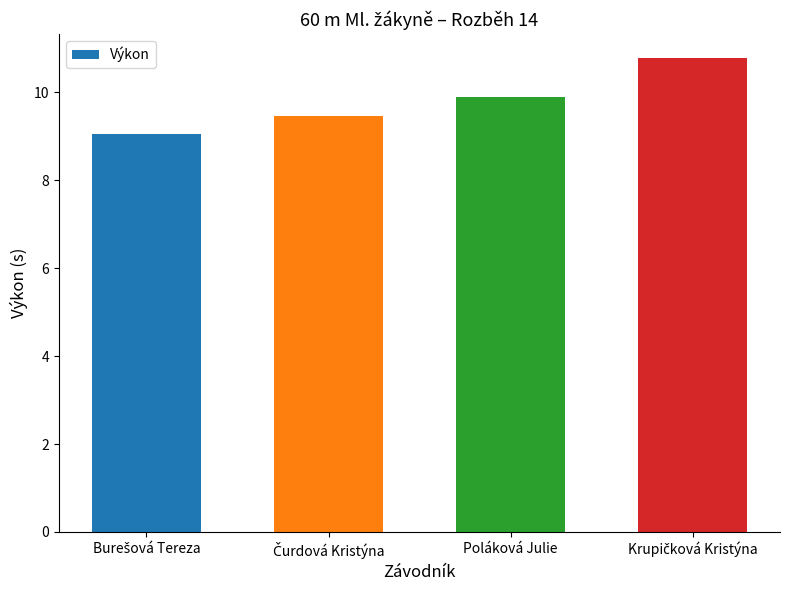

What is the maximum value shown in the chart?

10.8